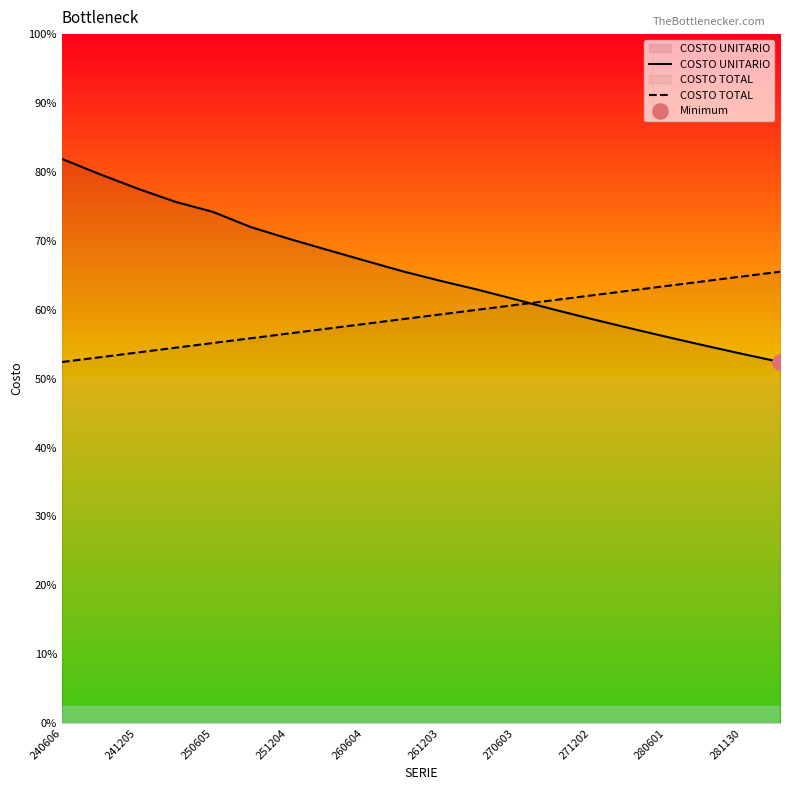

Which series contains the lowest Y value?

COSTO UNITARIO